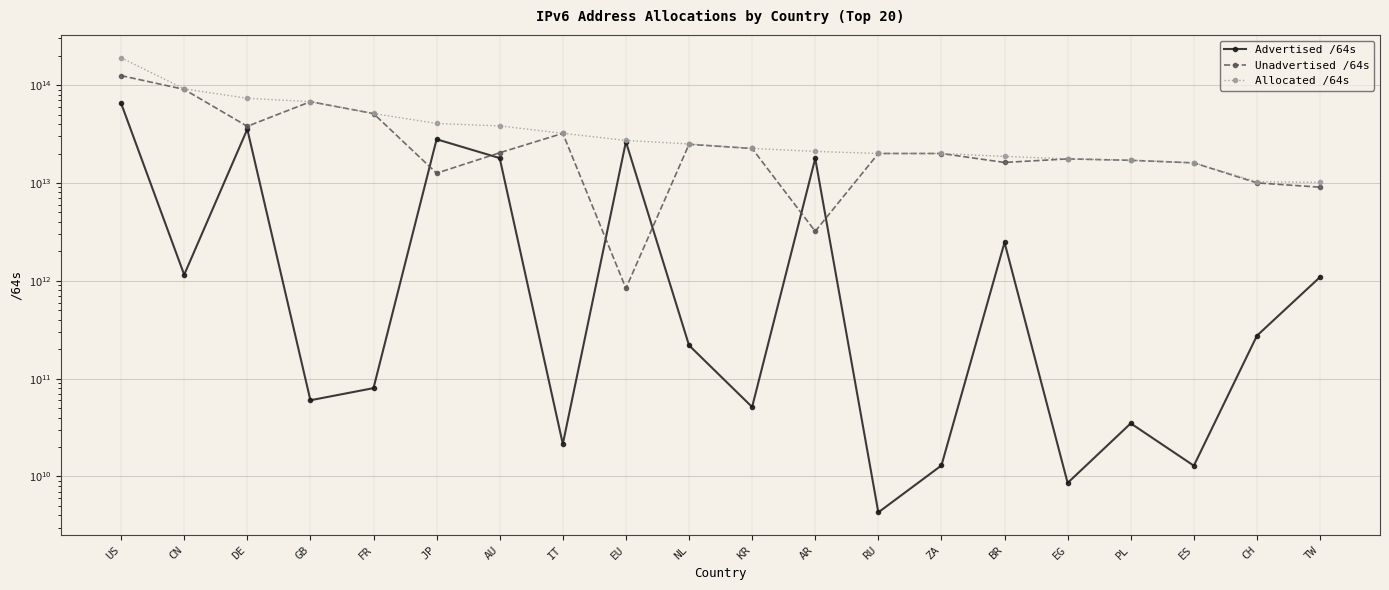

List the series in order of their overall mean, highest first.

Allocated /64s, Unadvertised /64s, Advertised /64s